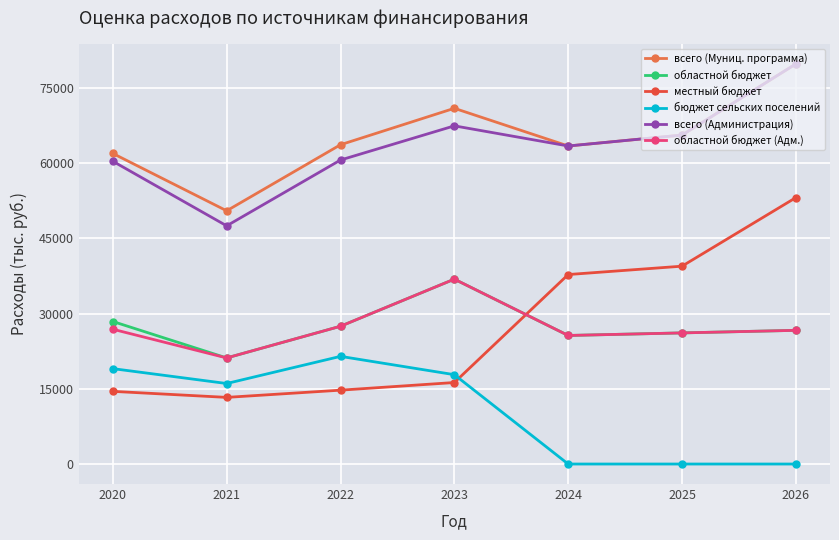

How many data points in бюджет сельских поселений are above 16056?

4